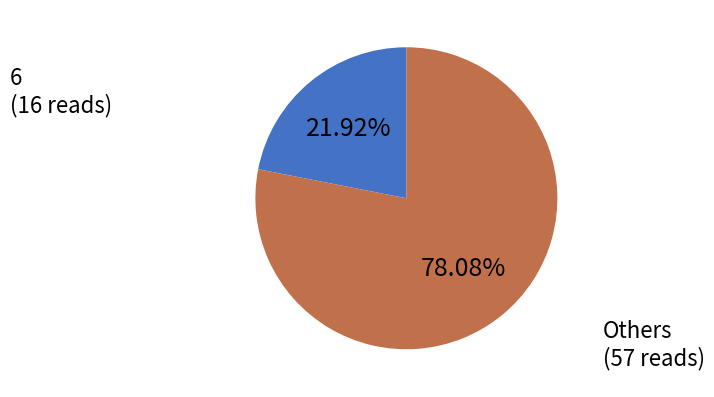

How many slices are in this pie chart?

2